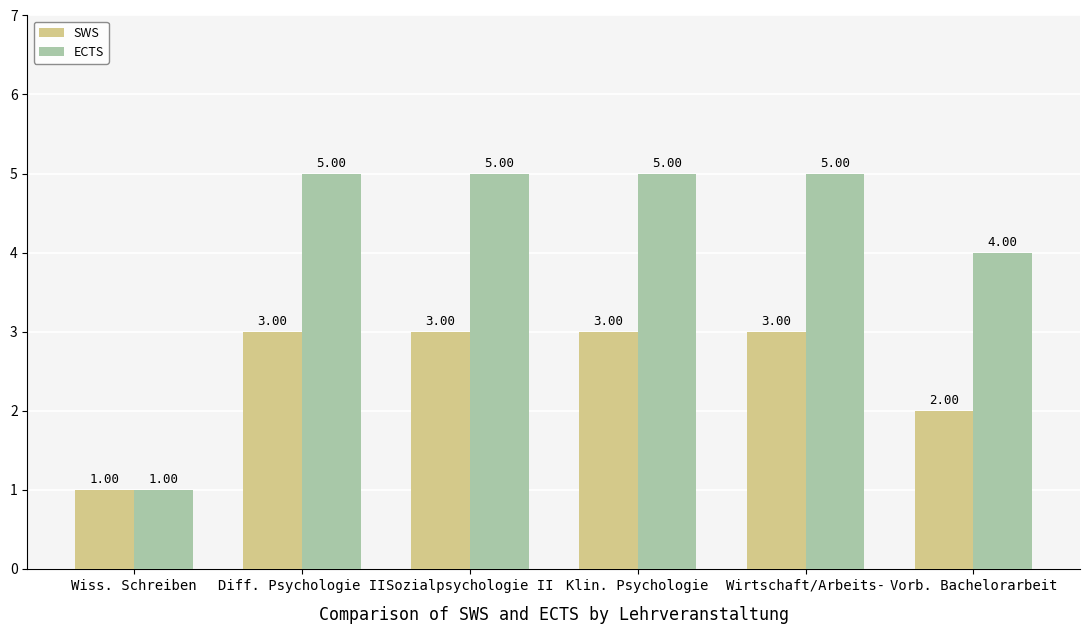

What is the minimum value shown in the chart?

1